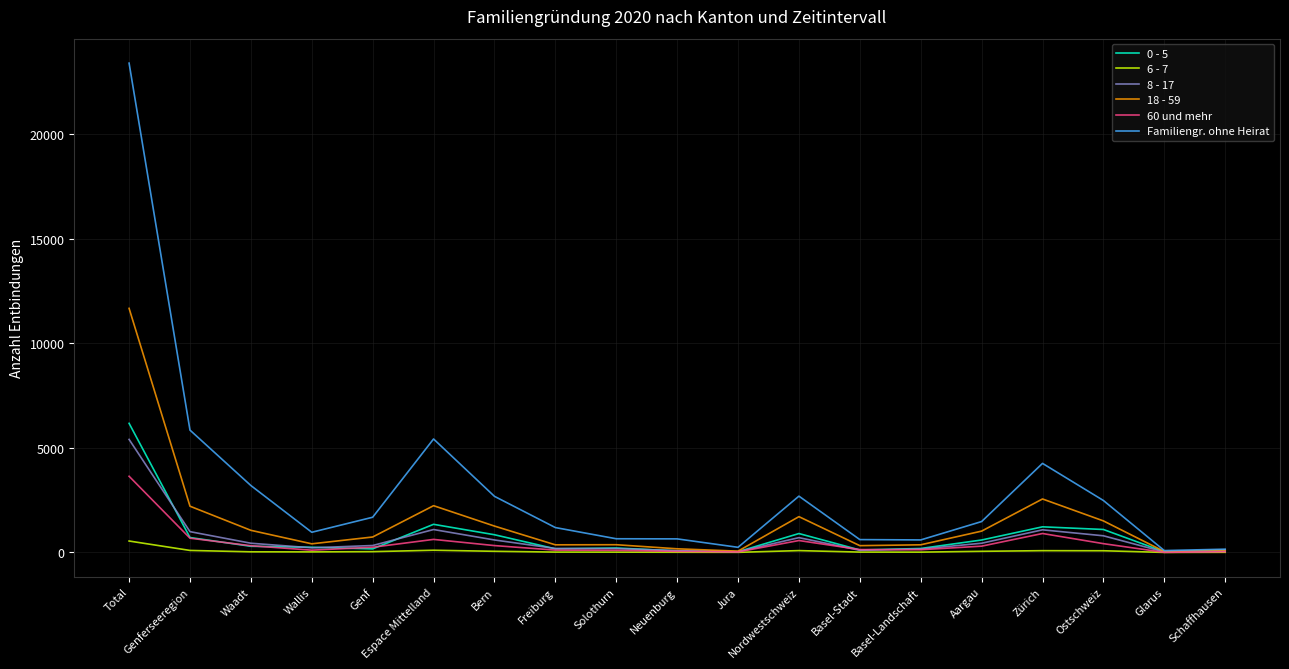

What position from the left is Jura?

11